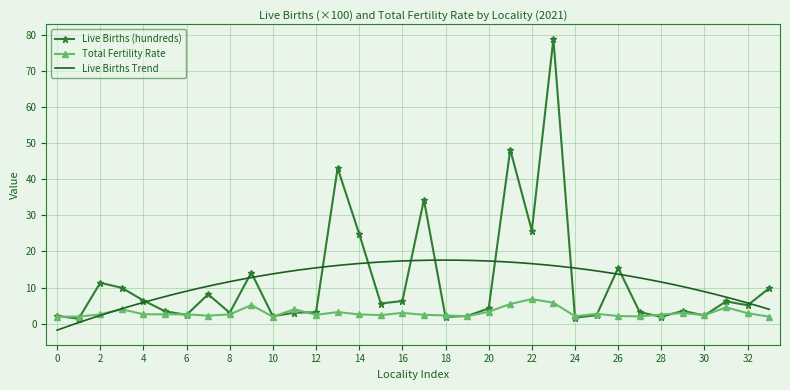

The value of Total Fertility Rate at 20 is 3.3. True or false?

True